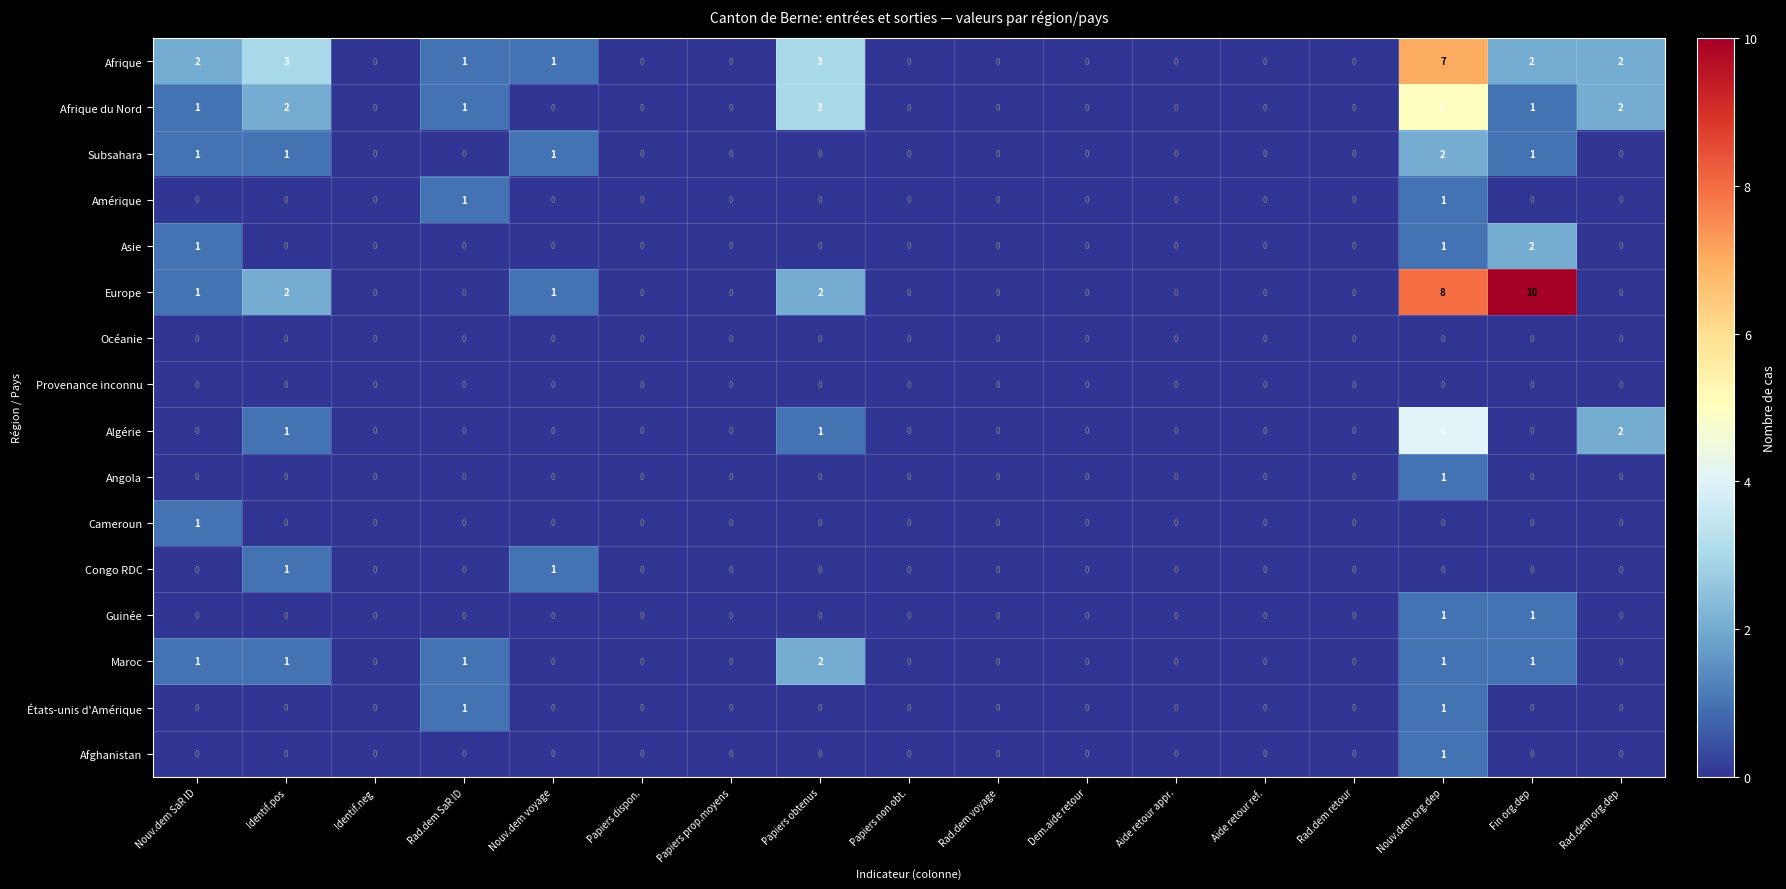

The Maroc series shows 0 at Papiers non obt.. True or false?

True